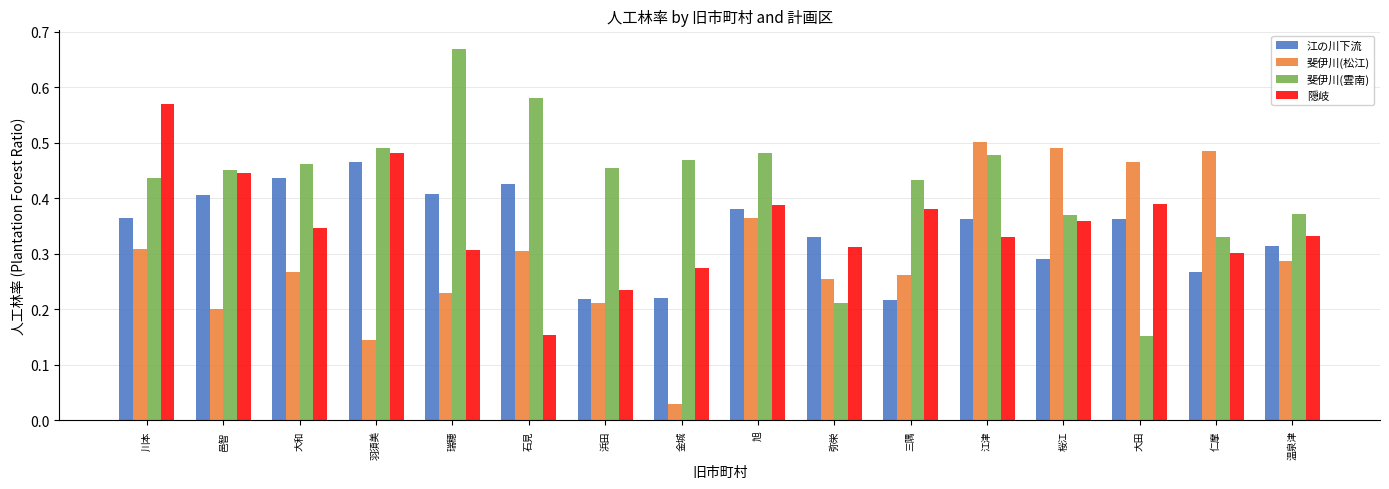

Count the number of data series in this chart.

4